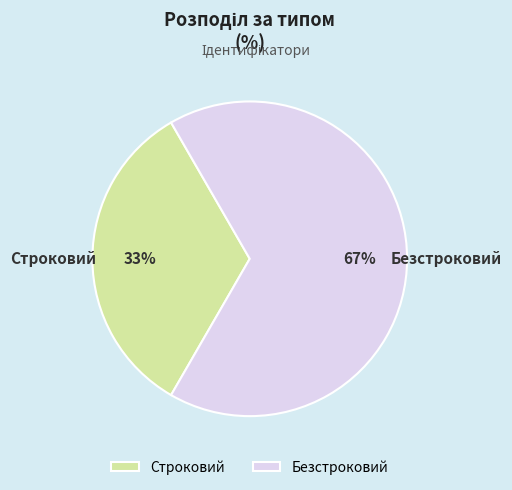

Approximately how many times larger is the value at Безстроковий compared to Строковий?

2.0